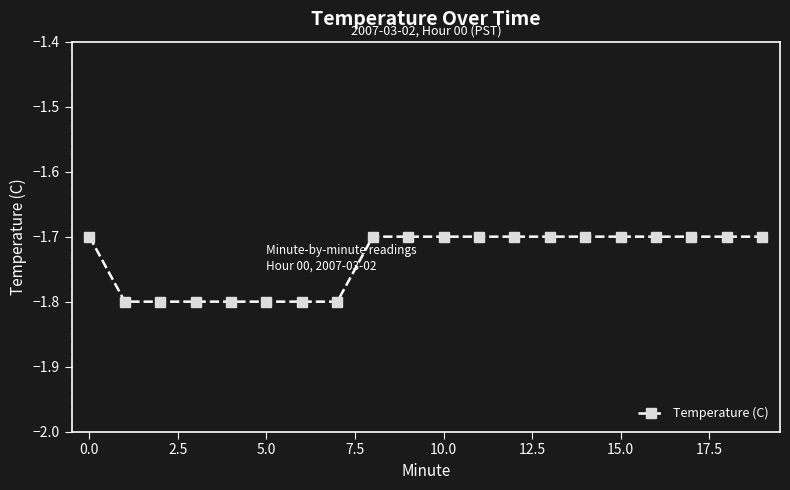

What is the sum of all values?

-34.7